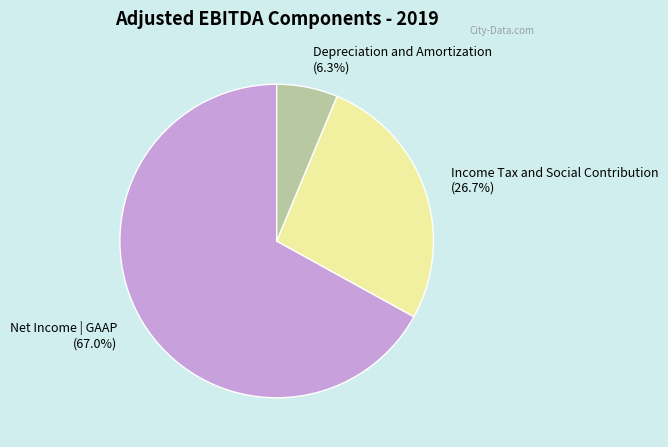

How much of the chart is everything except Income Tax and Social Contribution (26.7%)?

73.3%